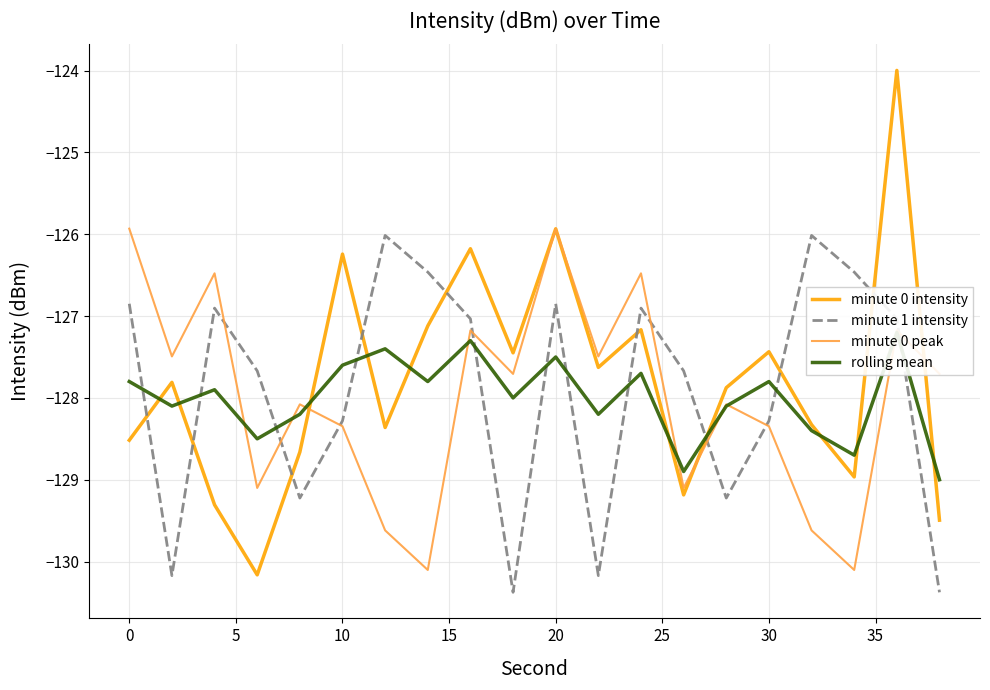

What is the minimum value shown in the chart?

-130.4